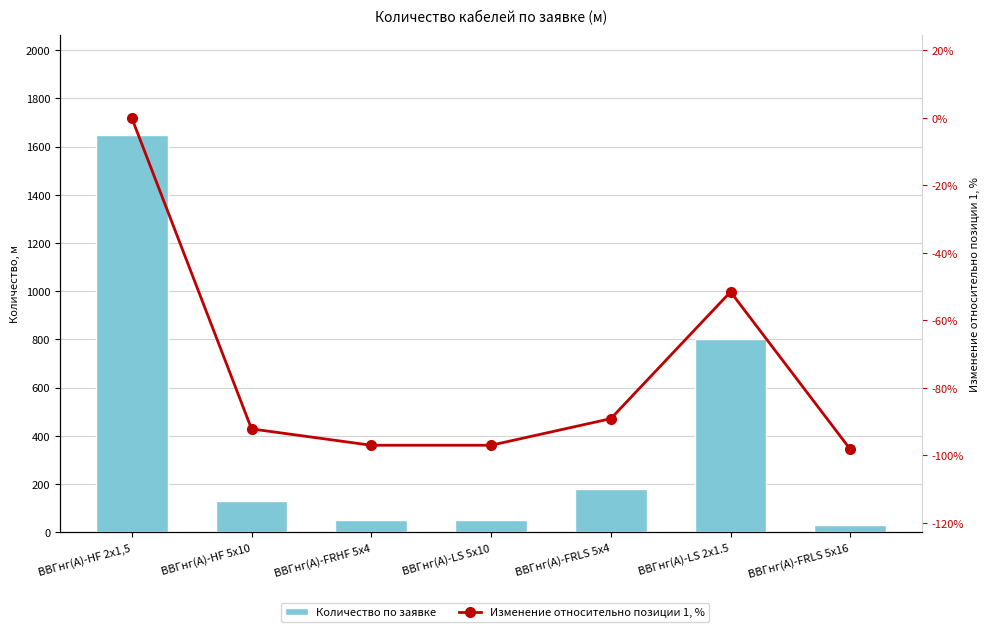

Rank the series at ВВГнг(А)-LS 2х1.5 from highest to lowest value.

Количество по заявке, Изменение относительно позиции 1, %